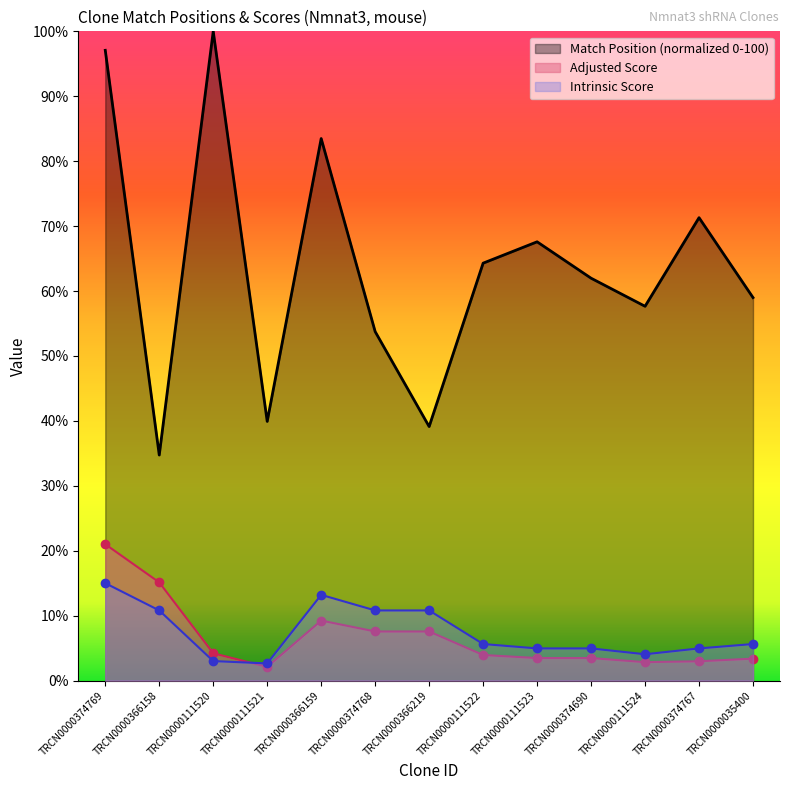

True or false: Adjusted Score and Match Position cross at least once.

False